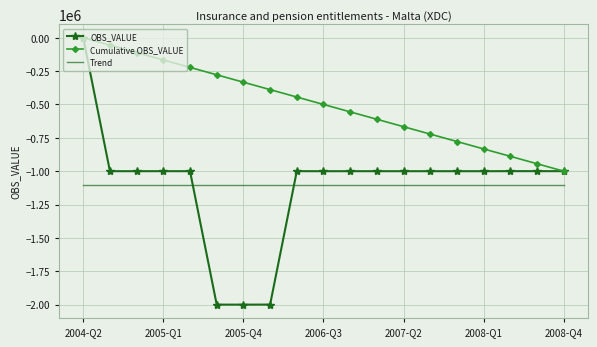

True or false: Cumulative OBS_VALUE and Trend intersect in this chart.

False